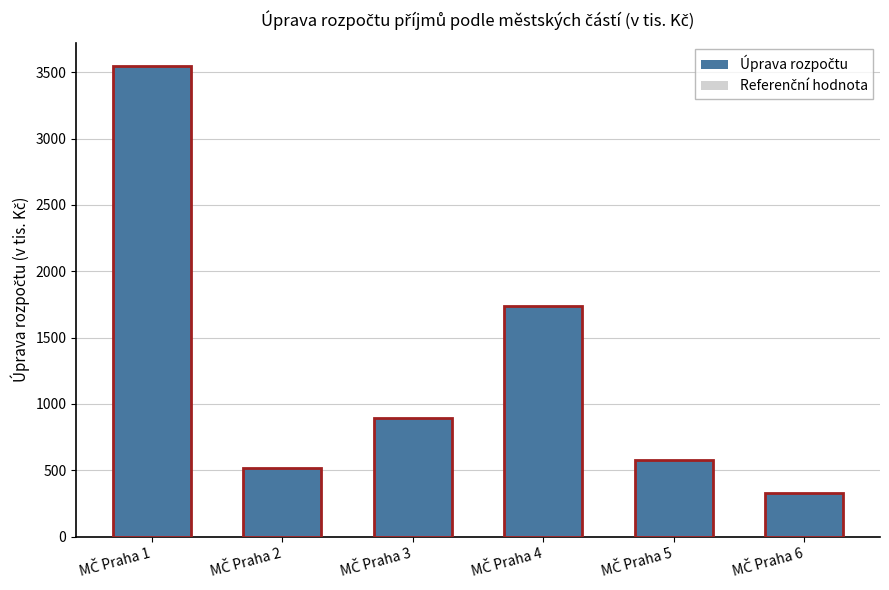

How many distinct data groups are displayed?

2